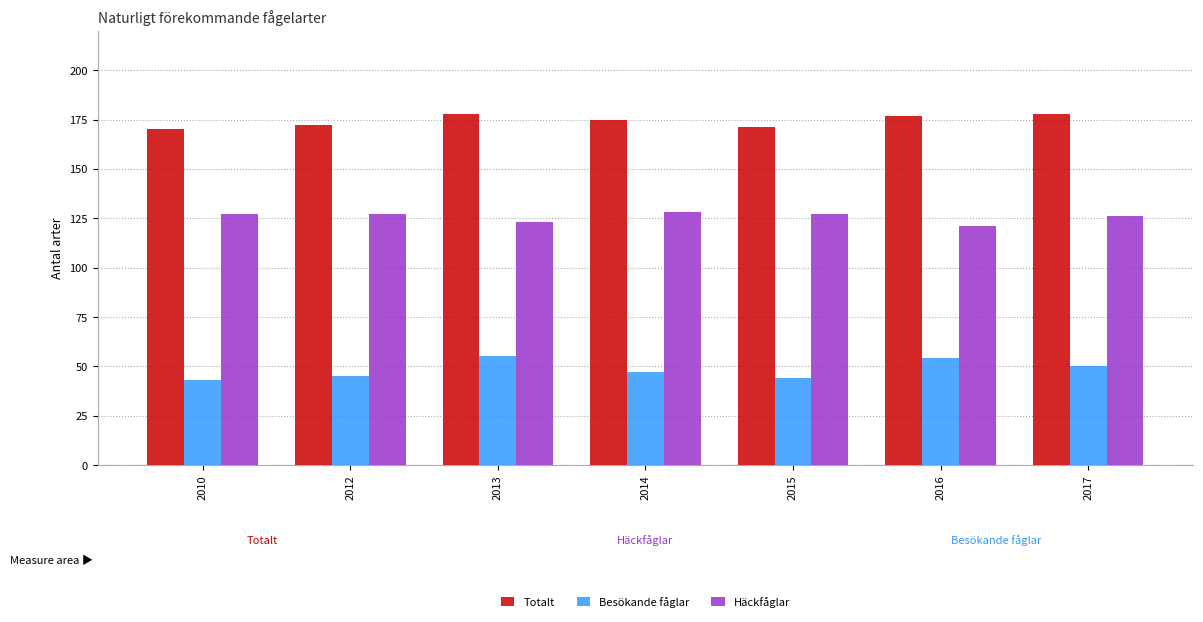

Rank the series by their maximum value, from highest to lowest.

Totalt, Häckfåglar, Besökande fåglar